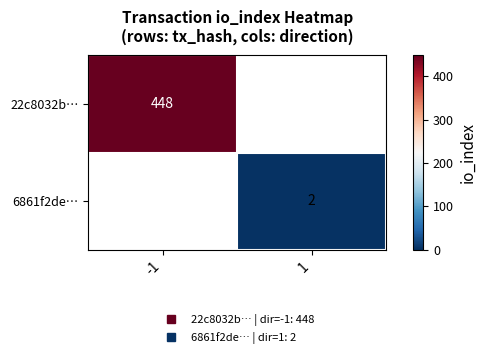

List the series in order of their overall mean, lowest first.

22c8032b…, 6861f2de…